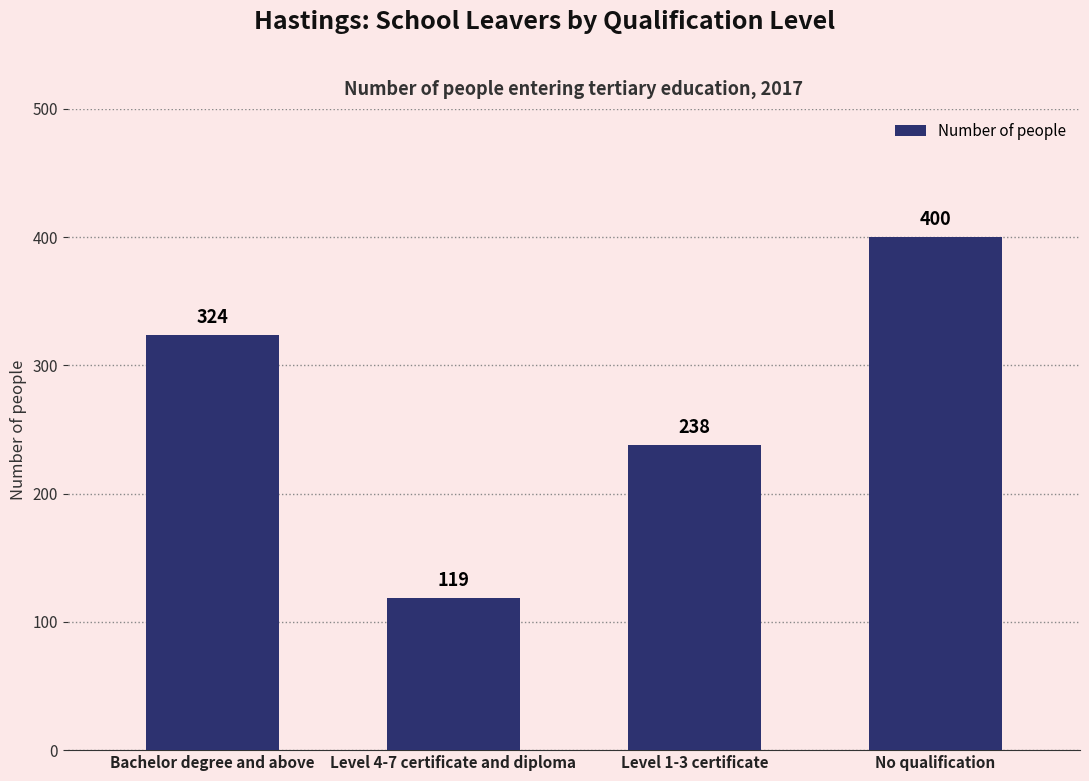

Count the number of categories in the chart.

4